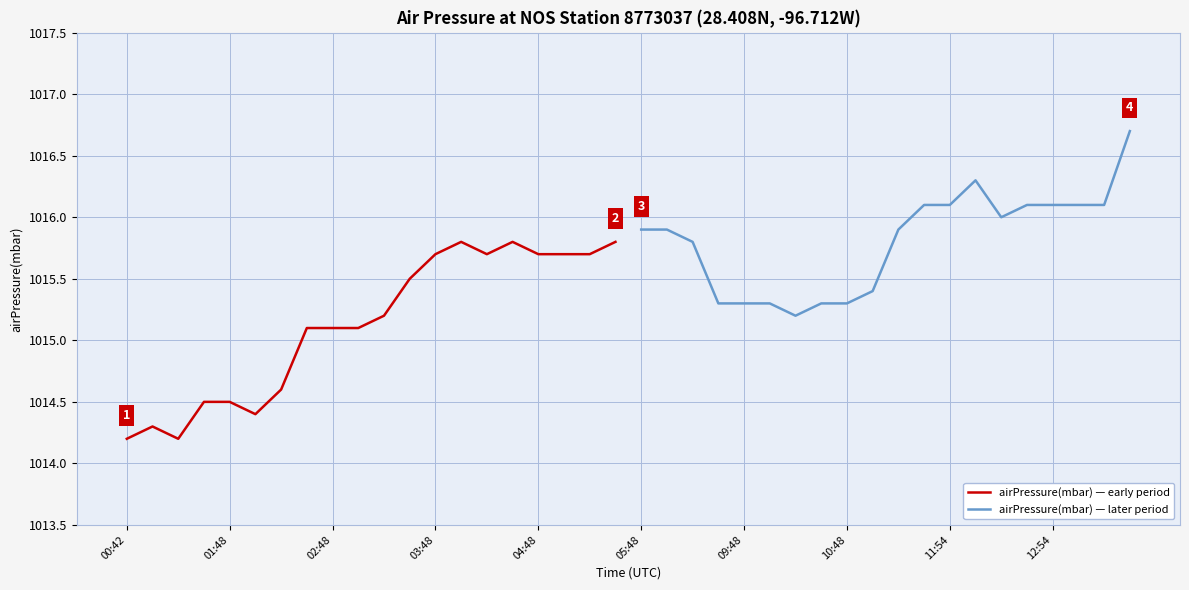

True or false: airPressure(mbar) — later period and airPressure(mbar) — early period cross at least once.

False